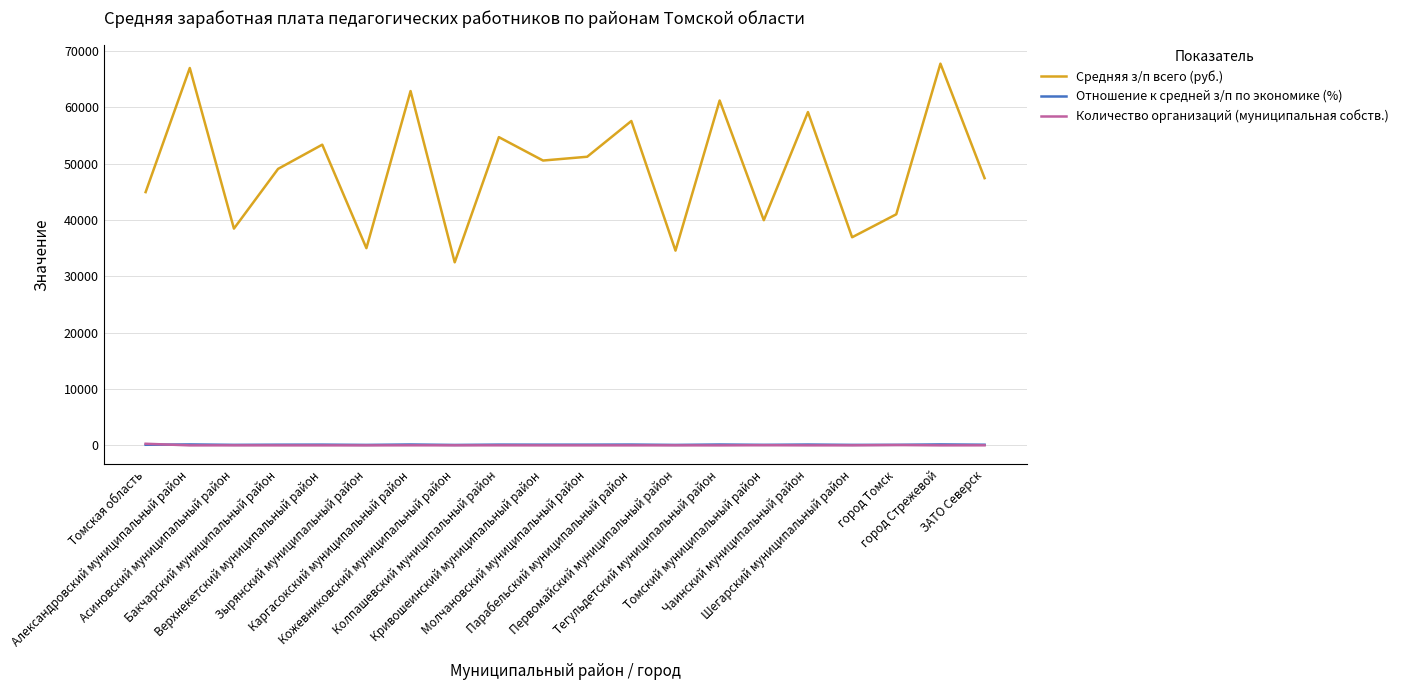

True or false: Количество организаций (муниципальная собств.) and Средняя з/п всего (руб.) intersect in this chart.

False